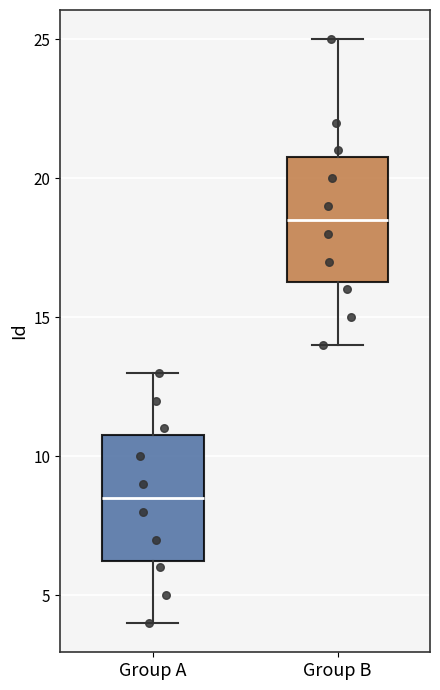

Reading left to right, transcribe this box plot: for each box, give where its median line is, the range the box spans, and where its two whiskers end, as read against the y-axis. The values are not printed on the chart, so give them approximately, as read against the axis.

Group A: median 8.5, box 6.5 to 11.0, whiskers 4.0 to 13.0
Group B: median 18.5, box 16.5 to 21.0, whiskers 14.0 to 25.0